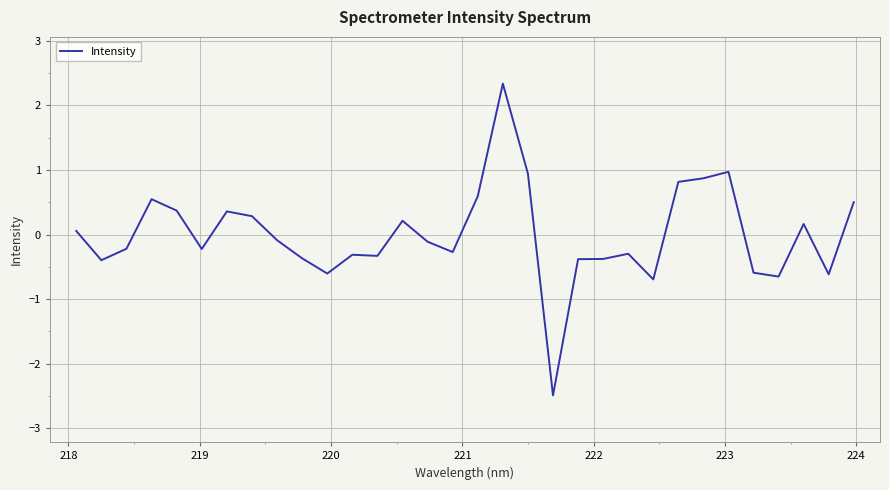

What is the greatest value displayed?

2.3